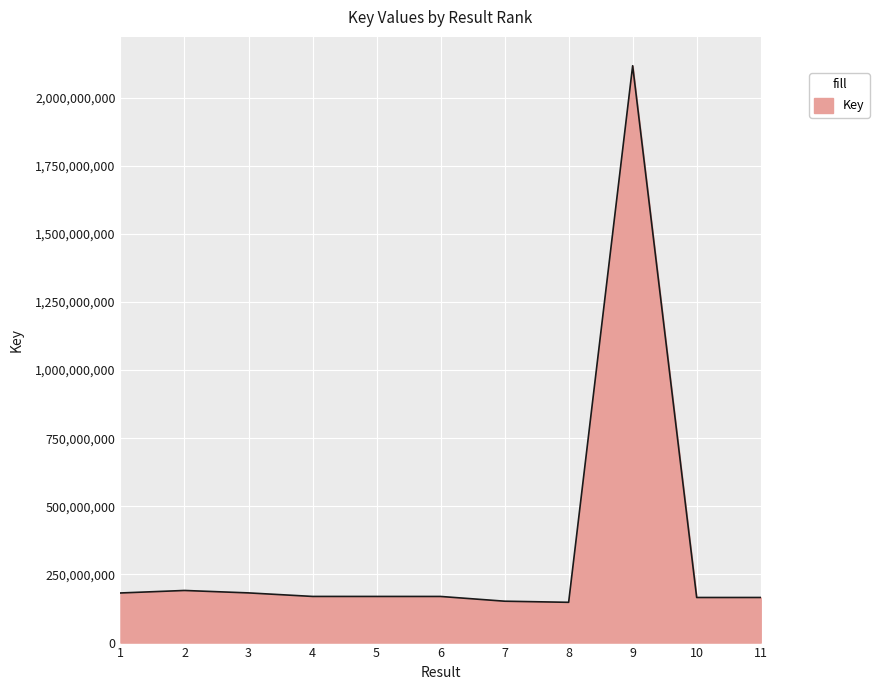

What is the smallest value displayed?

147798127